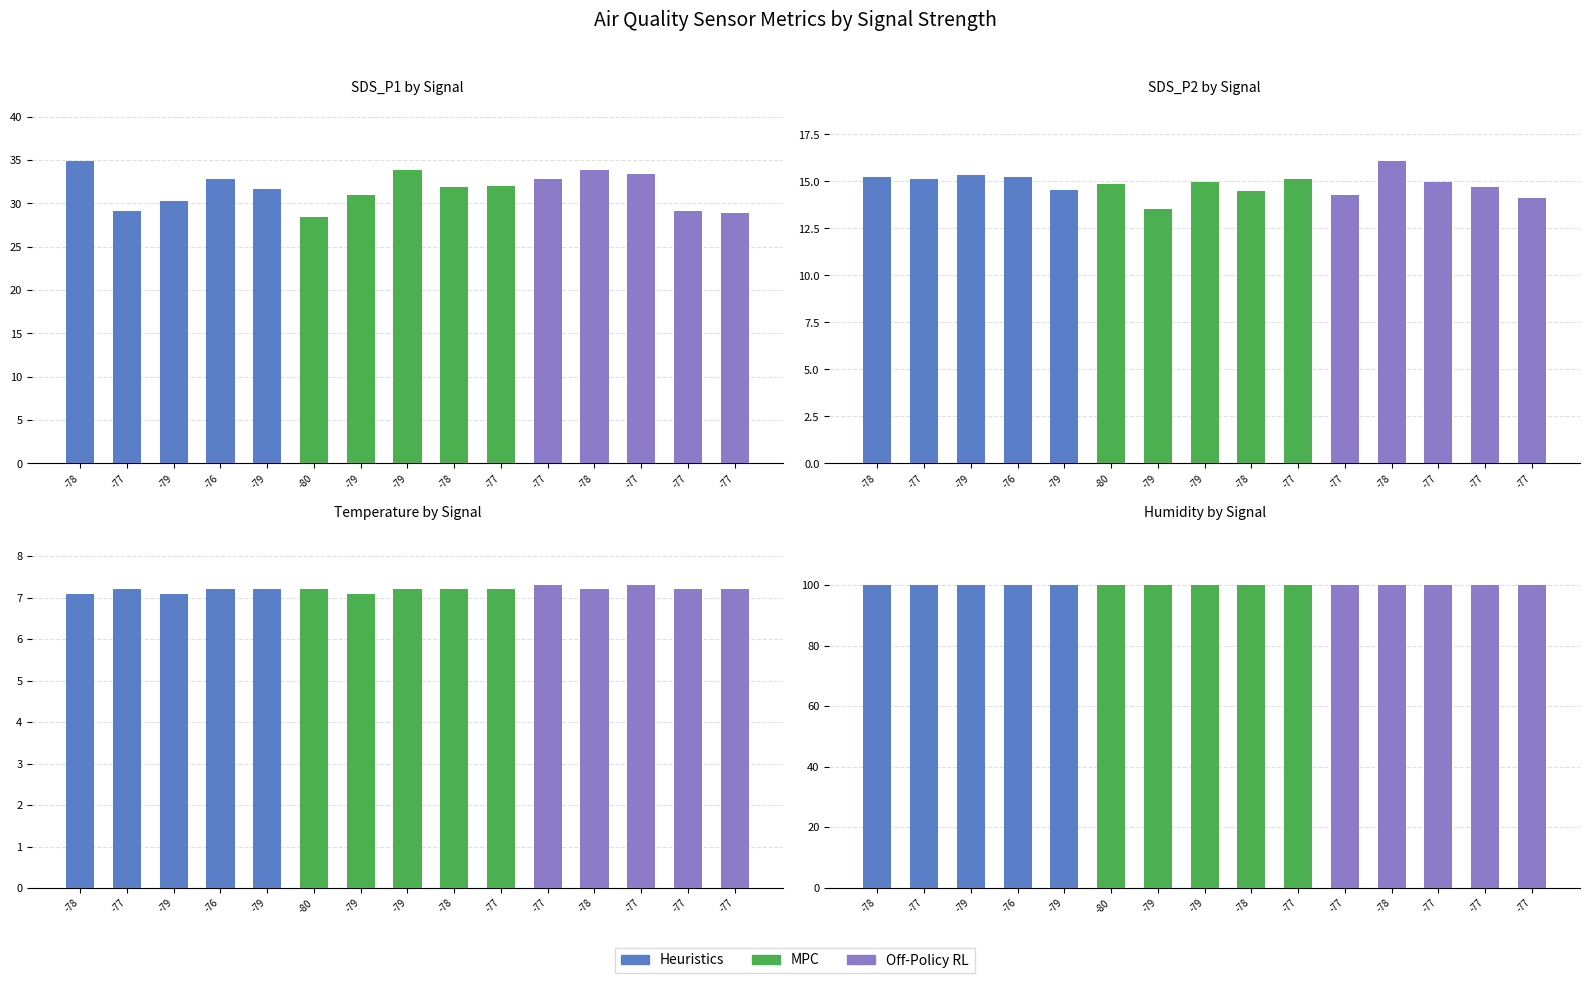

Reading left to right, extract all data points from this chart.

SDS_P1: 0=34.9	1=29.1	2=30.3	3=32.8	4=31.6	5=28.4	6=30.9	7=33.8	8=31.9	9=32.0	10=32.8	11=33.9	12=33.4	13=29.1	14=28.9
SDS_P2: 0=15.2	1=15.2	2=15.3	3=15.2	4=14.6	5=14.9	6=13.5	7=14.9	8=14.5	9=15.2	10=14.3	11=16.1	12=15.0	13=14.7	14=14.1
Temp: 0=7.1	1=7.2	2=7.1	3=7.2	4=7.2	5=7.2	6=7.1	7=7.2	8=7.2	9=7.2	10=7.3	11=7.2	12=7.3	13=7.2	14=7.2
Humidity: 0=99.9	1=99.9	2=99.9	3=99.9	4=99.9	5=99.9	6=99.9	7=99.9	8=99.9	9=99.9	10=99.9	11=99.9	12=99.9	13=99.9	14=99.9